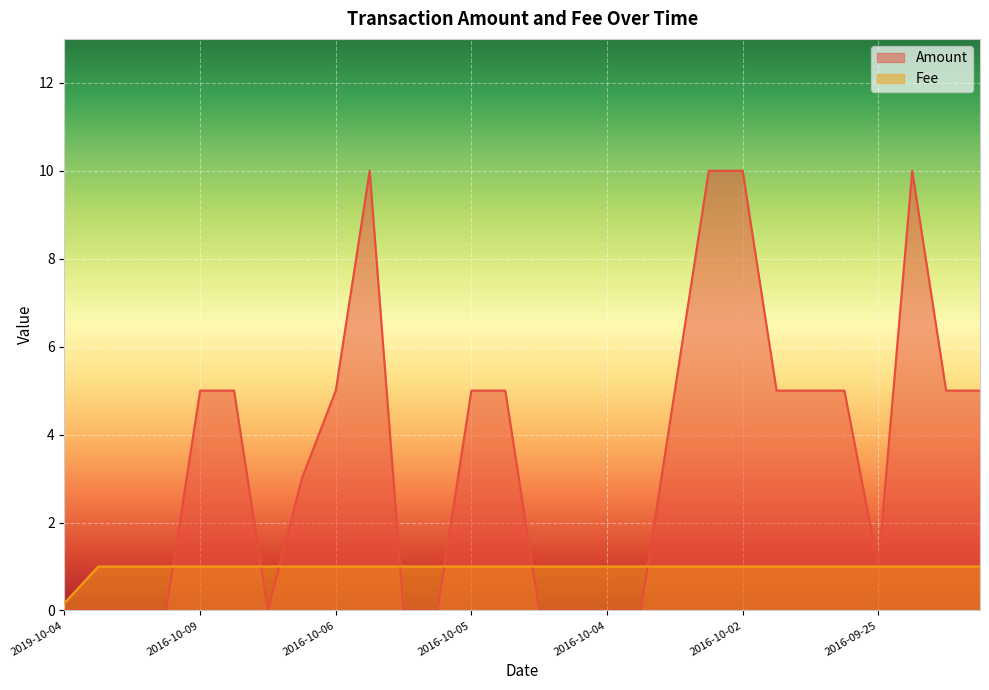

The value of Fee at 2016-09-25 is 1.0. True or false?

True